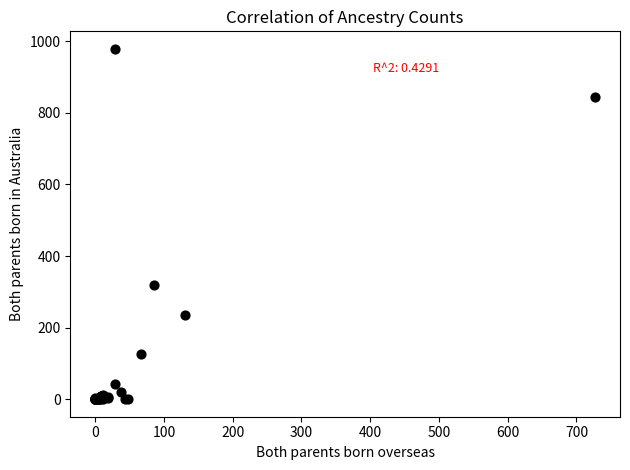

What Y value in the scatter plot is closest to 489?

318